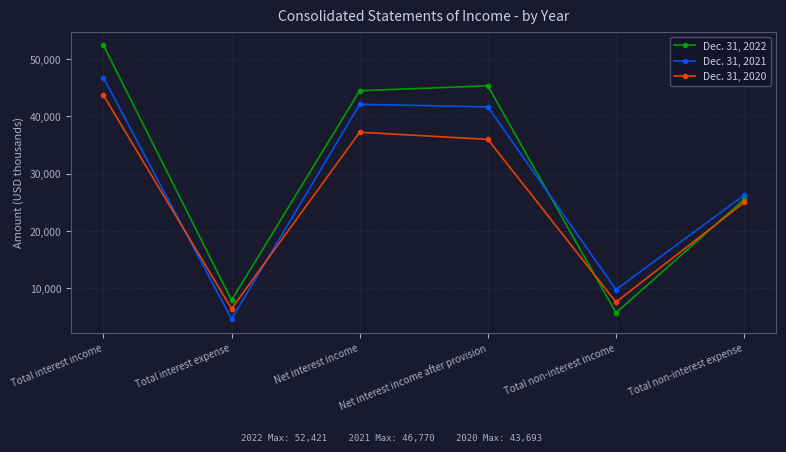

Which series changed the most between Total interest expense and Total non-interest income?

Dec. 31, 2021